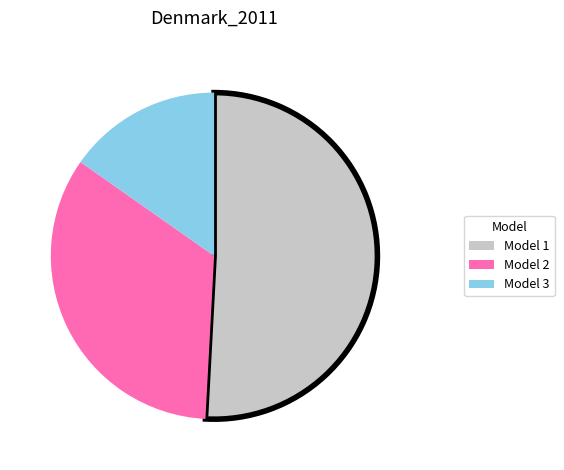

Which slice represents more than half of the pie?

Model 1